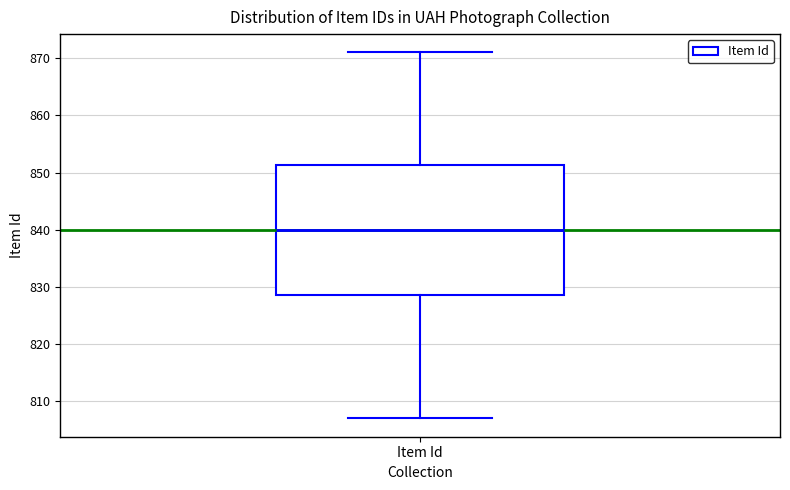

Read this box plot against the y-axis: the position of the median line, the range covered by the box, and the ends of both whiskers. The values are not printed on the chart, so give them approximately, as read against the axis.

median 840, box 829 to 851, whiskers 807 to 871